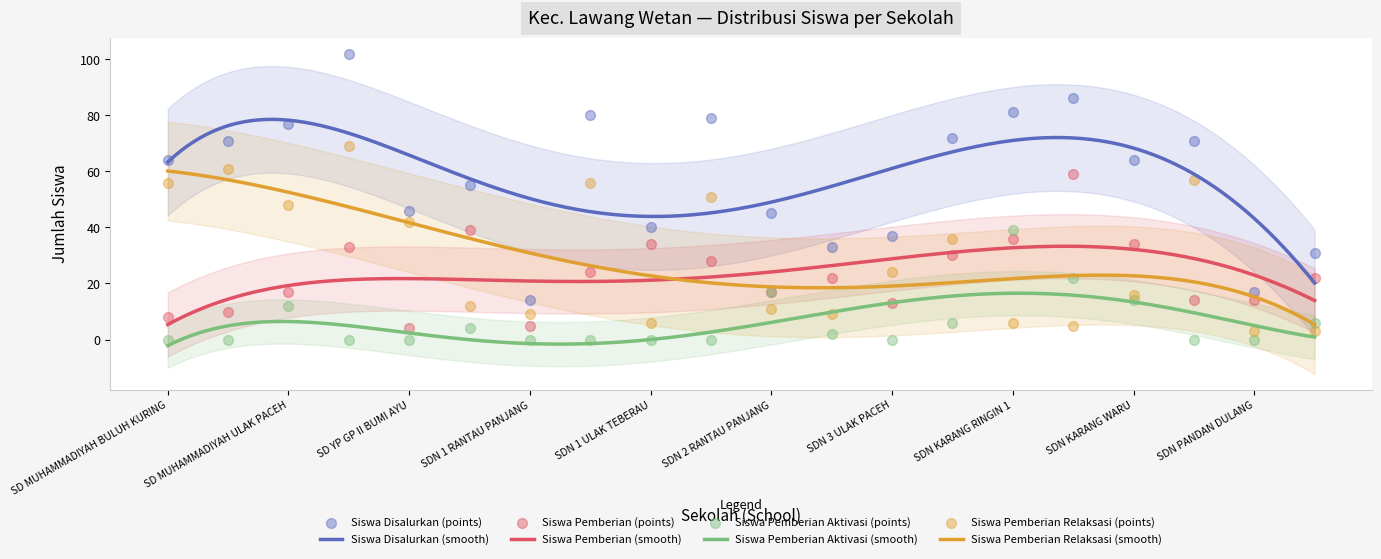

Which series reaches the minimum Y coordinate?

Siswa Pemberian Aktivasi